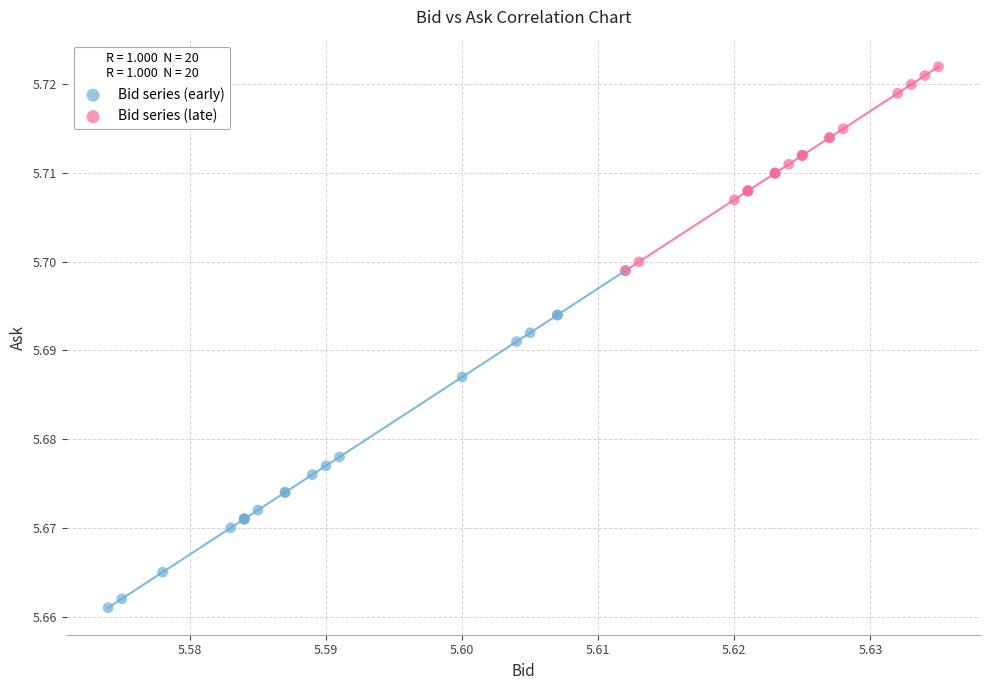

What are all the series names shown in the legend?

Bid series (early), Bid series (late)